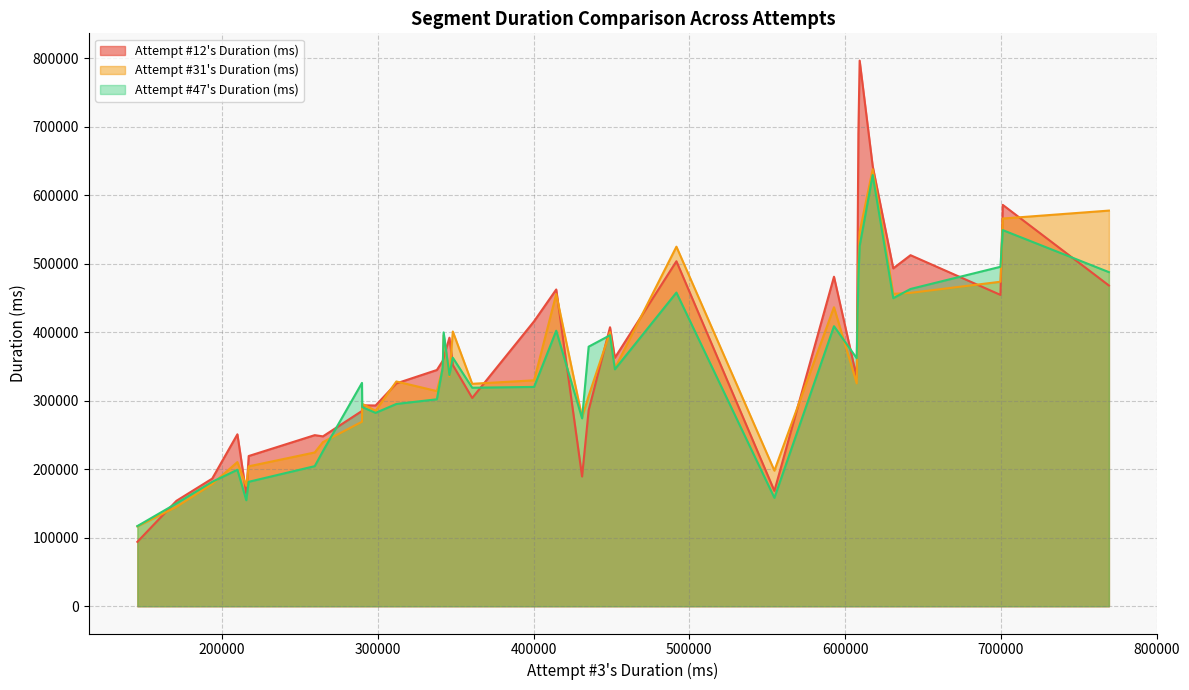

What is the difference between the maximum and minimum values in the Attempt #12's Duration (ms) series?

702280